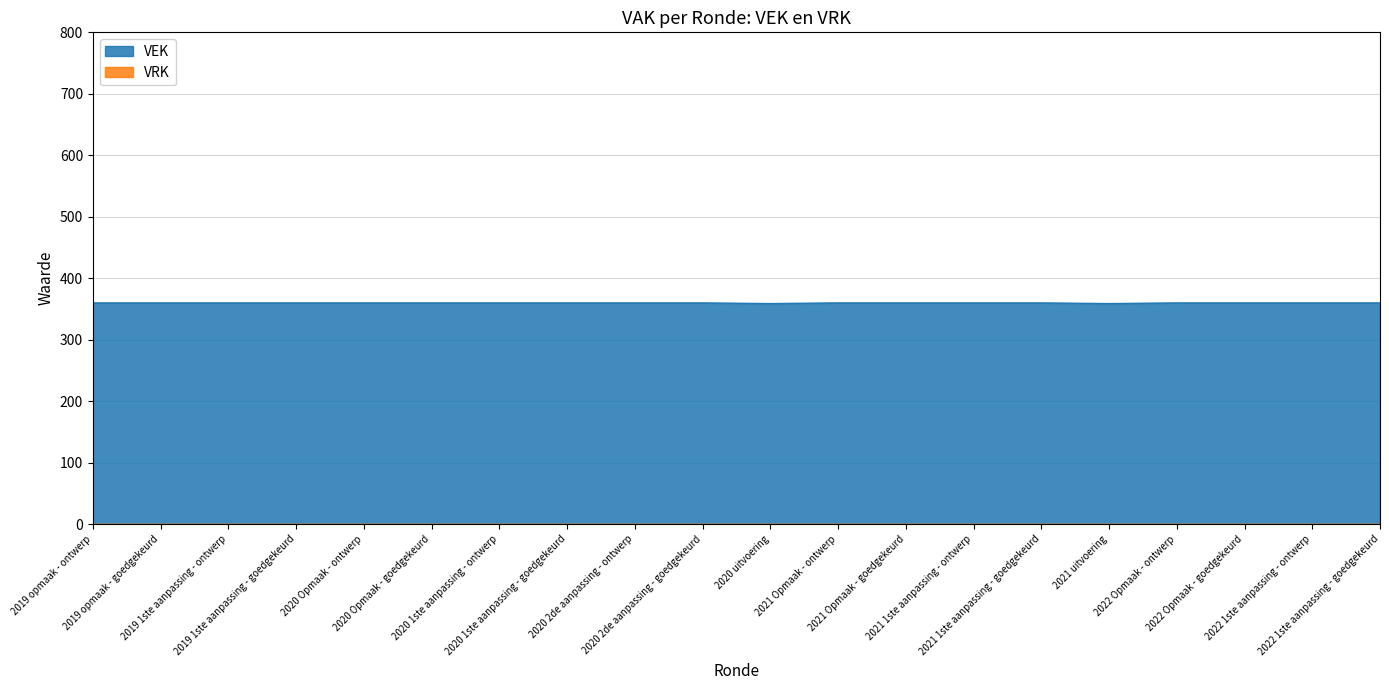

Rank the categories by value from lowest to highest.

2020 uitvoering, 2021 uitvoering, 2019 opmaak - ontwerp, 2019 opmaak - goedgekeurd, 2019 1ste aanpassing - ontwerp, 2019 1ste aanpassing - goedgekeurd, 2020 Opmaak - ontwerp, 2020 Opmaak - goedgekeurd, 2020 1ste aanpassing - ontwerp, 2020 1ste aanpassing - goedgekeurd, 2020 2de aanpassing - ontwerp, 2020 2de aanpassing - goedgekeurd, 2021 Opmaak - ontwerp, 2021 Opmaak - goedgekeurd, 2021 1ste aanpassing - ontwerp, 2021 1ste aanpassing - goedgekeurd, 2022 Opmaak - ontwerp, 2022 Opmaak - goedgekeurd, 2022 1ste aanpassing - ontwerp, 2022 1ste aanpassing - goedgekeurd